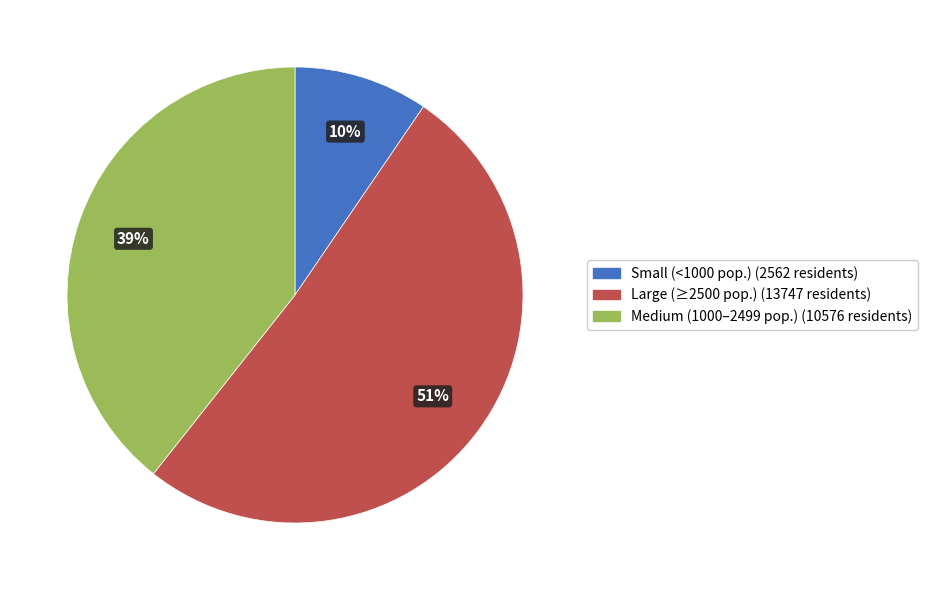

Is there any slice that represents more than half of the pie?

Yes